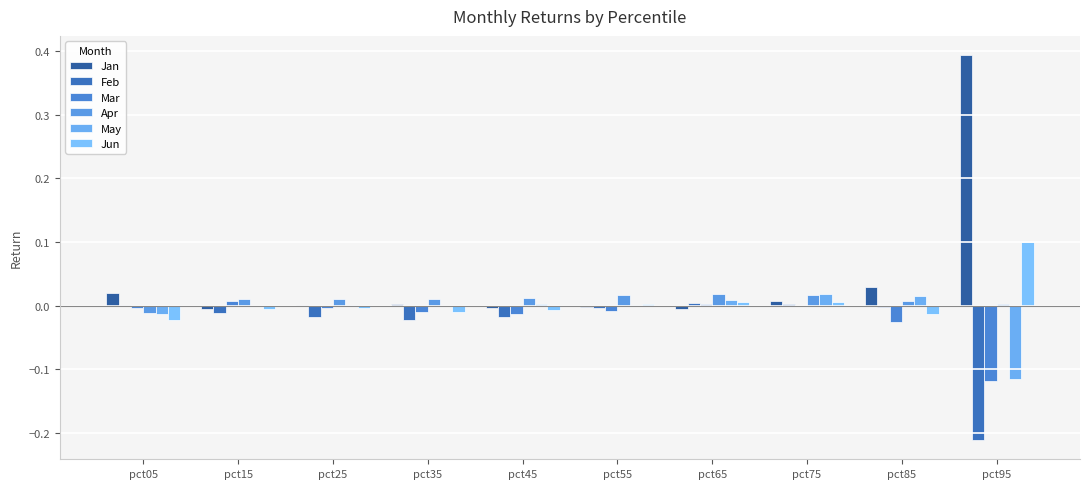

Reading left to right, what are all the values shown in this chart?

Jan: pct05=0.0	pct15=-0.0	pct25=0.0	pct35=0.0	pct45=-0.0	pct55=-0.0	pct65=-0.0	pct75=0.0	pct85=0.0	pct95=0.4
Feb: pct05=0.0	pct15=-0.0	pct25=-0.0	pct35=-0.0	pct45=-0.0	pct55=-0.0	pct65=0.0	pct75=0.0	pct85=-0.0	pct95=-0.2
Mar: pct05=-0.0	pct15=0.0	pct25=-0.0	pct35=-0.0	pct45=-0.0	pct55=-0.0	pct65=0.0	pct75=-0.0	pct85=-0.0	pct95=-0.1
Apr: pct05=-0.0	pct15=0.0	pct25=0.0	pct35=0.0	pct45=0.0	pct55=0.0	pct65=0.0	pct75=0.0	pct85=0.0	pct95=0.0
May: pct05=-0.0	pct15=-0.0	pct25=0.0	pct35=-0.0	pct45=0.0	pct55=0.0	pct65=0.0	pct75=0.0	pct85=0.0	pct95=-0.1
Jun: pct05=-0.0	pct15=-0.0	pct25=-0.0	pct35=-0.0	pct45=-0.0	pct55=0.0	pct65=0.0	pct75=0.0	pct85=-0.0	pct95=0.1